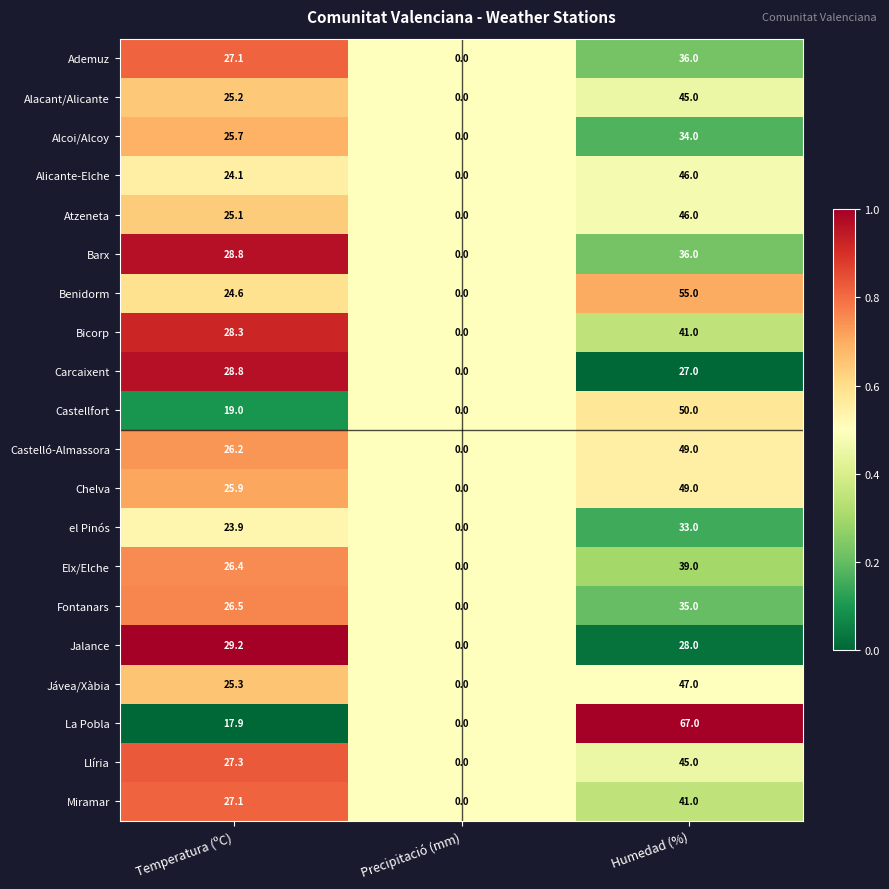

Which series has the largest total across all categories?

La Pobla